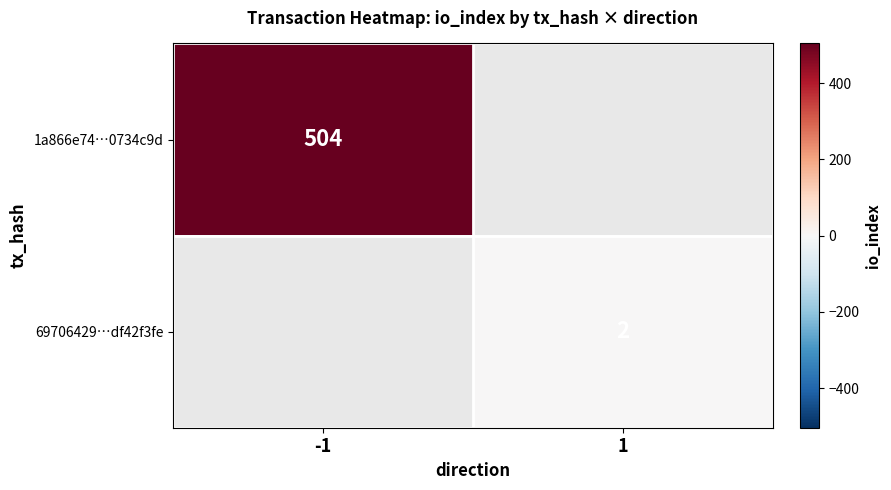

At how many categories does at least one series exceed 301?

1